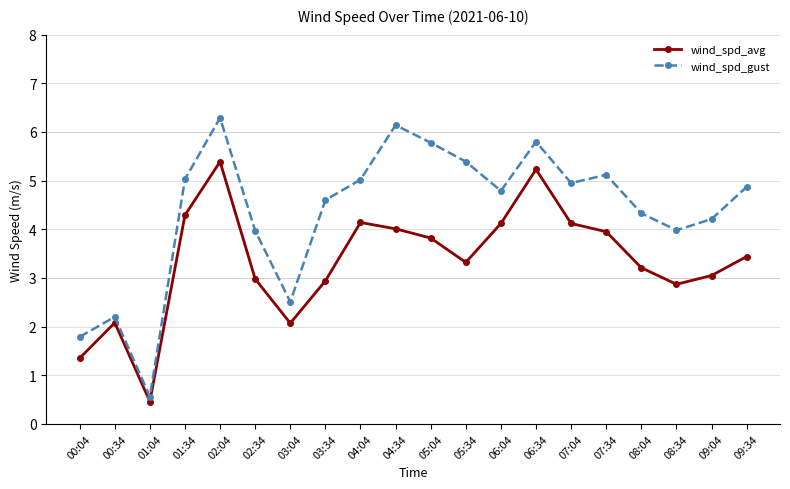

Is the value of wind_spd_gust at 04:34 greater than the value of wind_spd_avg at 04:34?

Yes